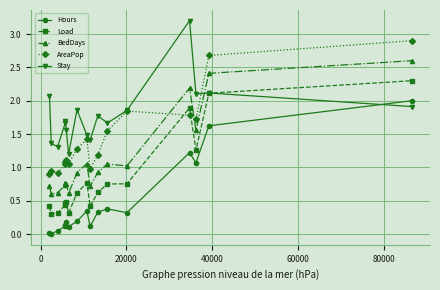

What is the value of the Stay point at the 16th from the left?

2.1